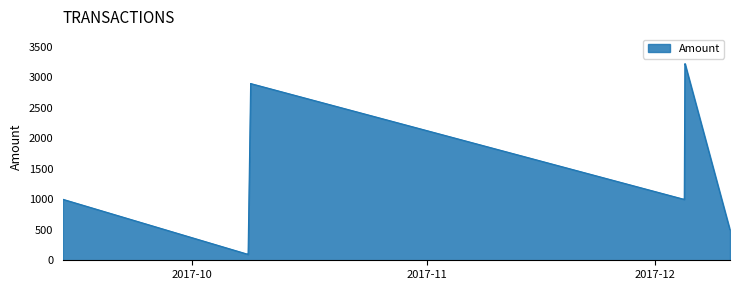

What is the minimum value shown in the chart?

97